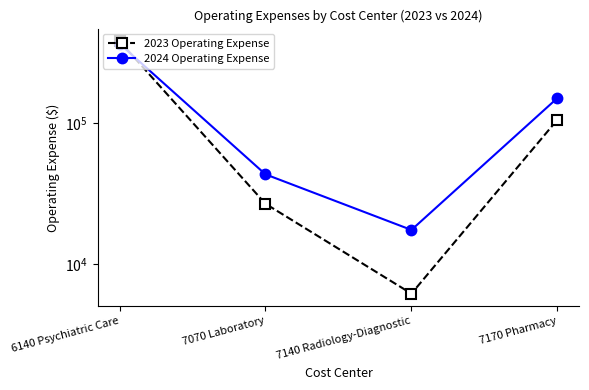

The value of 2023 Operating Expense at 7170 Pharmacy is 105714. True or false?

True